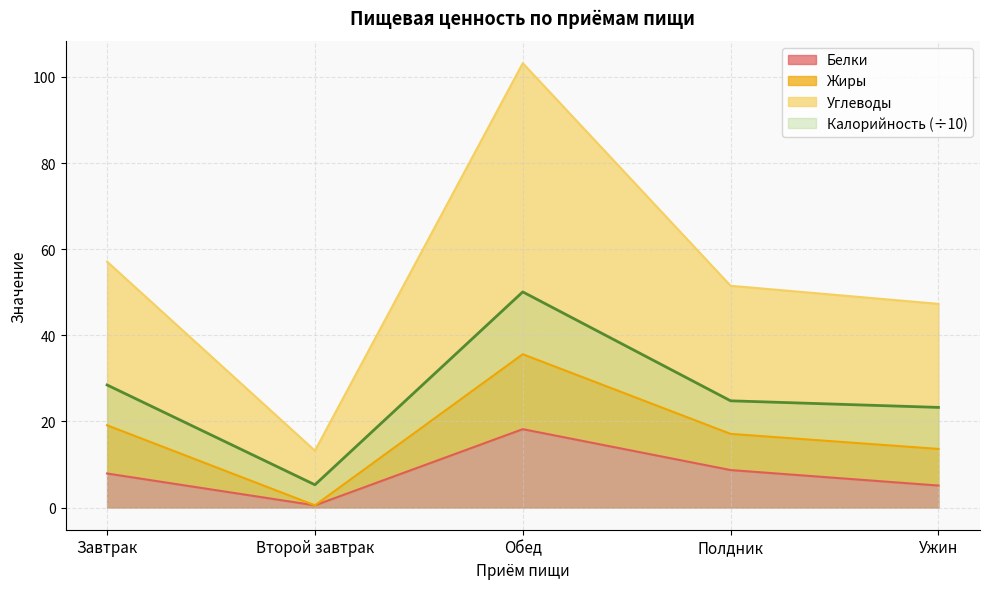

Where is Калорийность (÷10) nearest to the value 27?

Завтрак